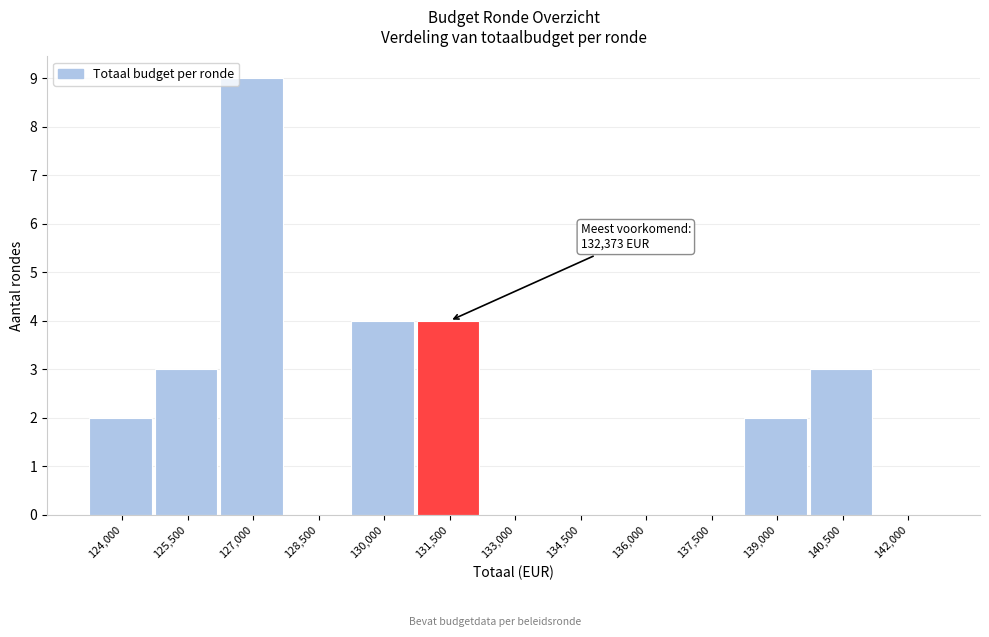

Reading left to right, extract all data points from this chart.

124,000=2	125,500=3	127,000=9	128,500=0	130,000=4	131,500=4	133,000=0	134,500=0	136,000=0	137,500=0	139,000=2	140,500=3	142,000=0